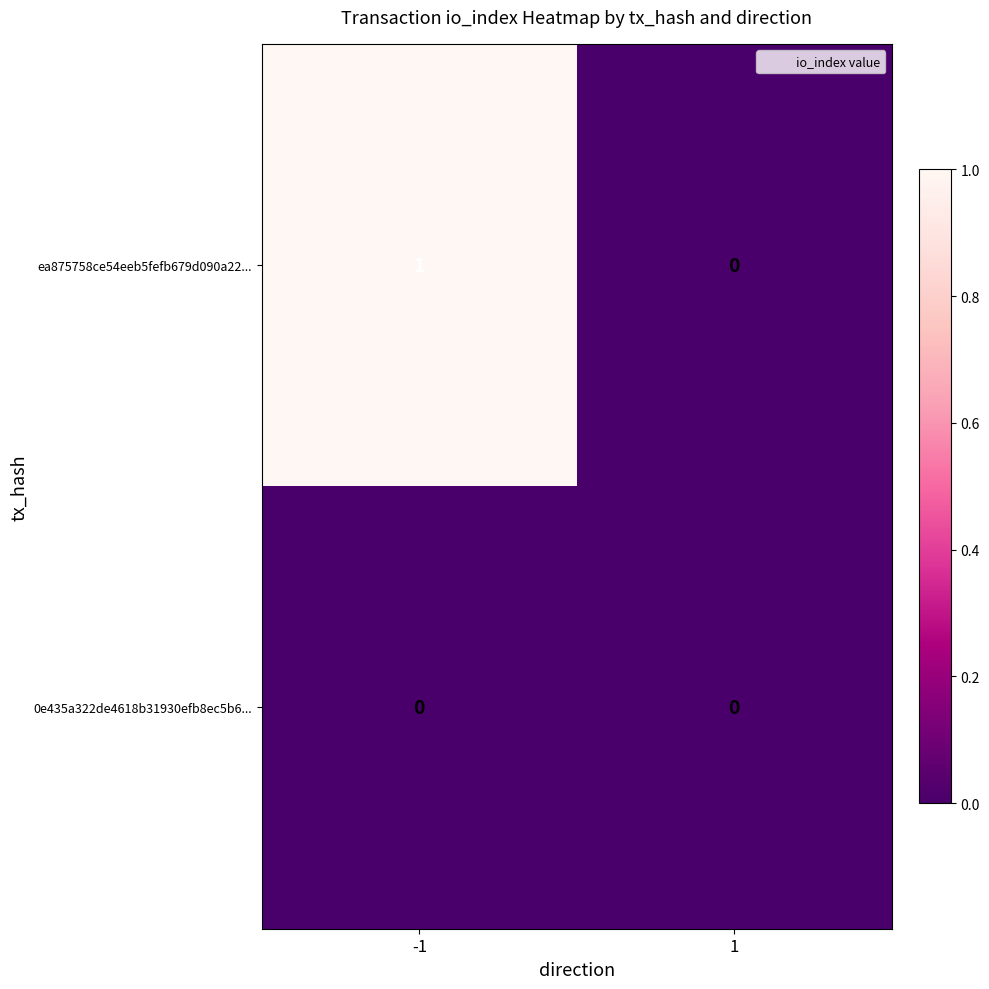

Reading left to right, list all the values displayed in this chart.

ea875758ce54eeb5fefb679d090a22...: -1=1	1=0
0e435a322de4618b31930efb8ec5b6...: -1=0	1=0